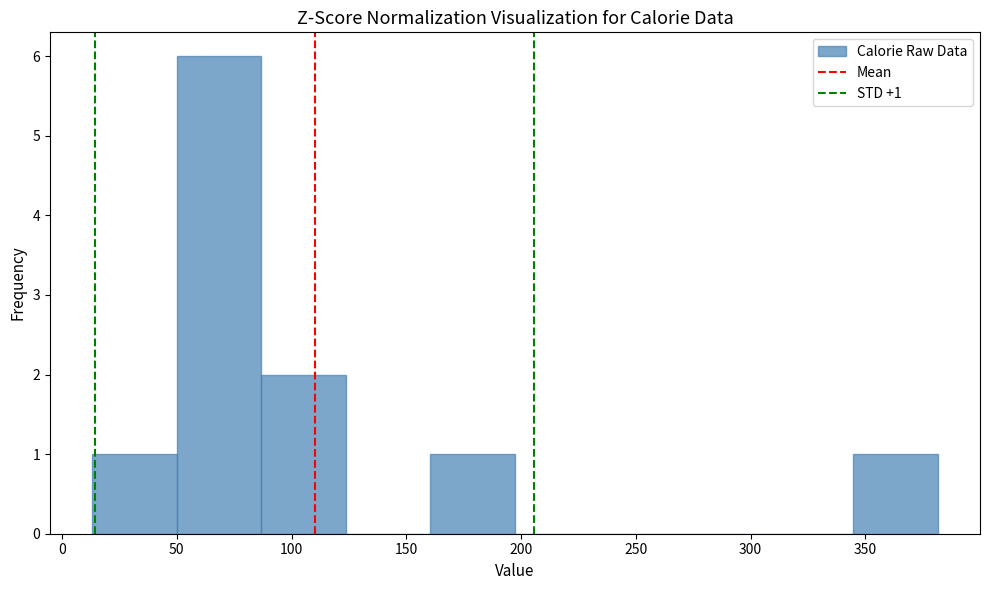

Which range on the x-axis has the tallest bar?

50 to 85